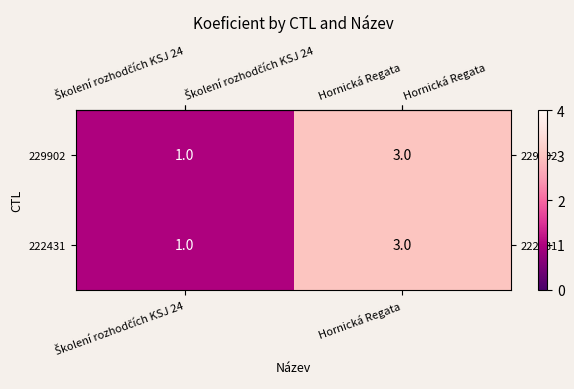

What is the total value across all series at Hornická Regata?

6